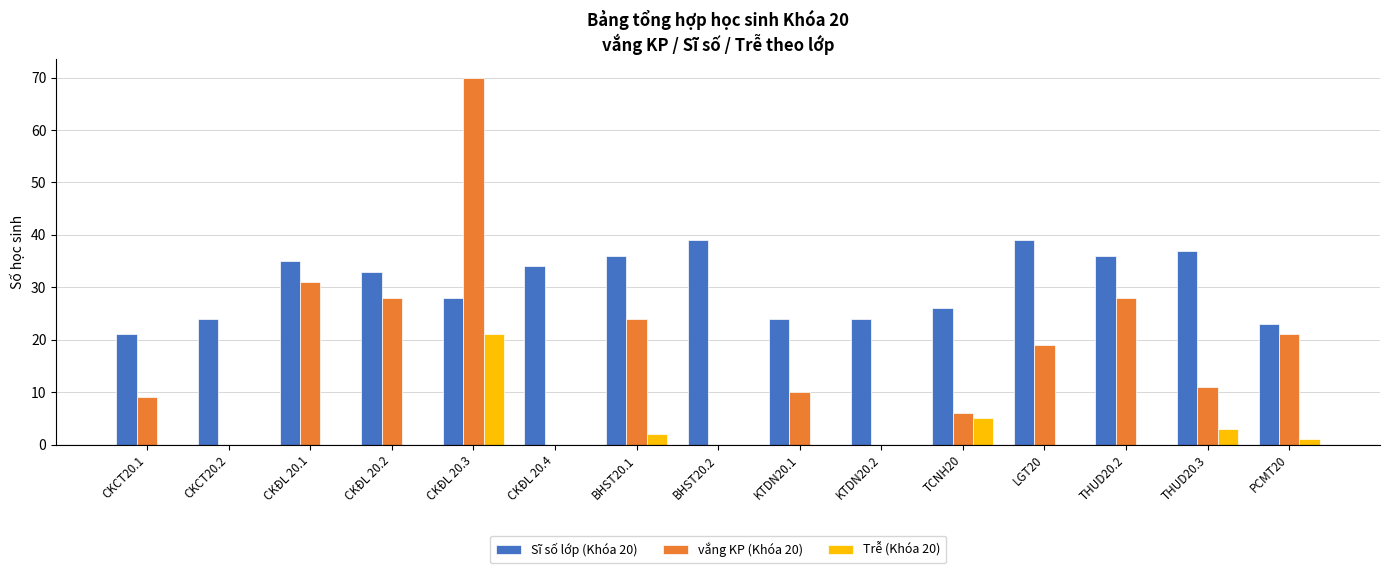

Which category has the highest value in the vắng KP (Khóa 20) series?

CKĐL 20.3